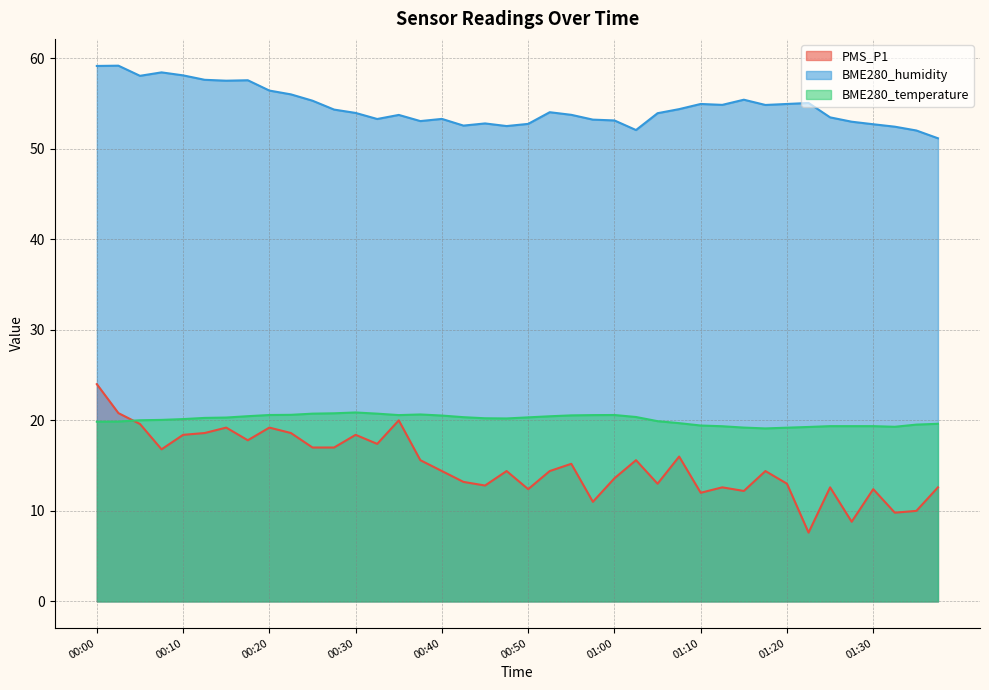

True or false: BME280_temperature has a value of 6.7 at 00:55.

False